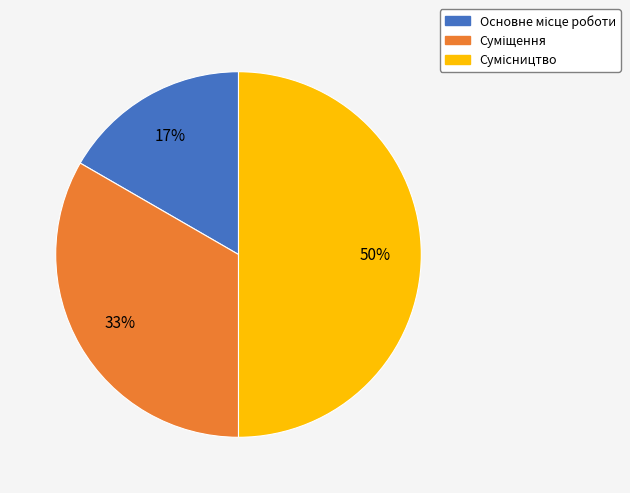

To the nearest percent, what is the difference between the largest and smallest slice percentages?

33%